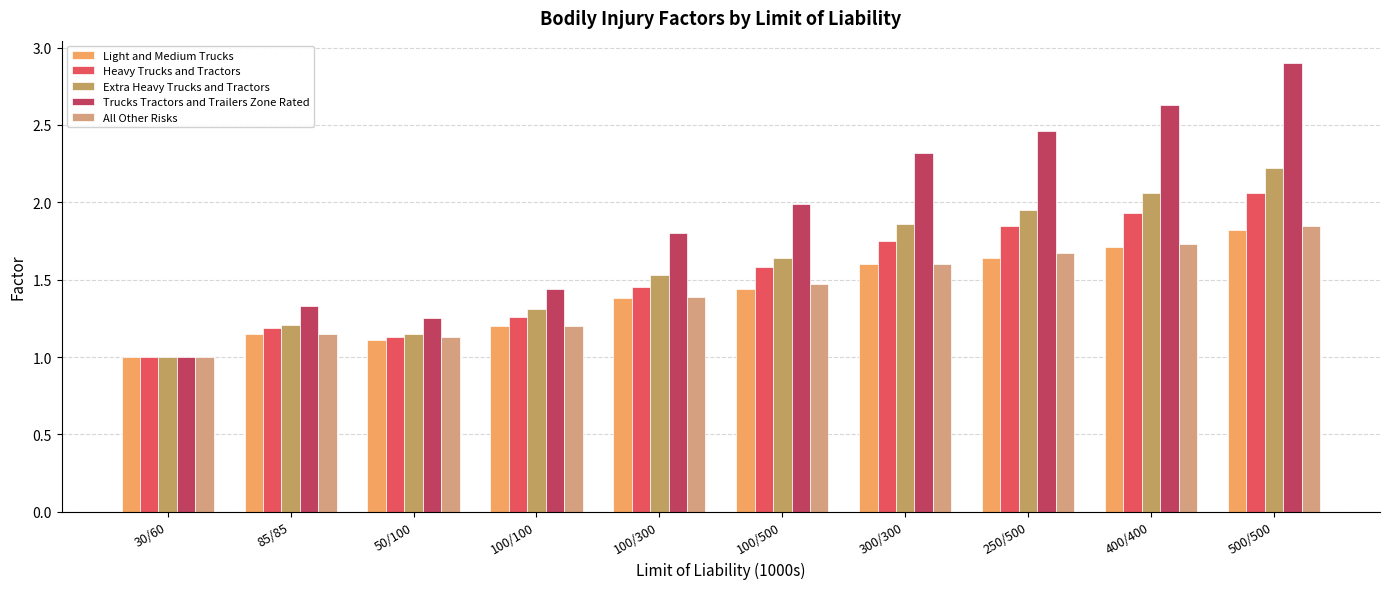

What value does the Extra Heavy Trucks and Tractors series have at 85/85?

1.2